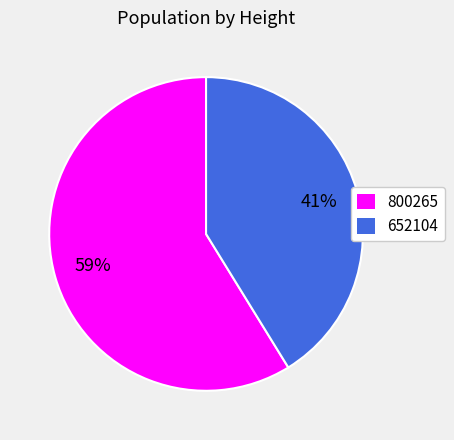

The 800265 slice represents 50% of the pie. True or false?

False